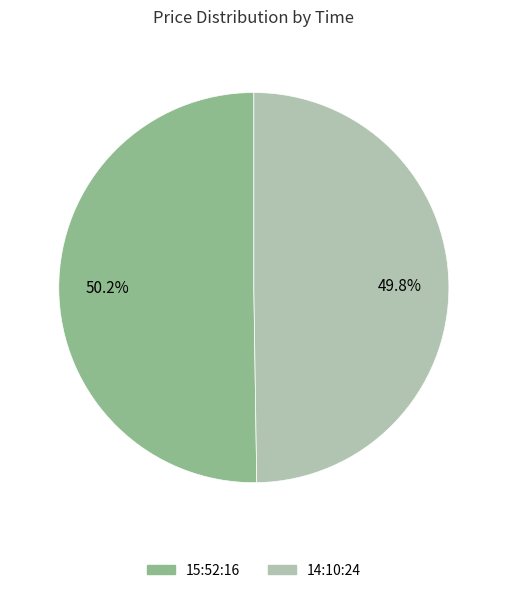

What is the ratio of the value at 15:52:16 to the value at 14:10:24?

1.0